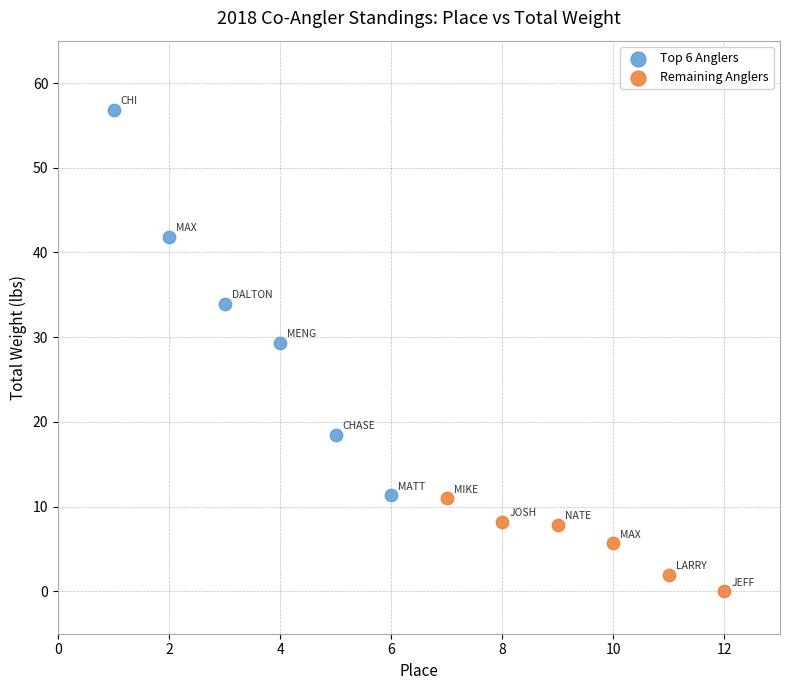

Which series contains the lowest Y value?

Remaining Anglers